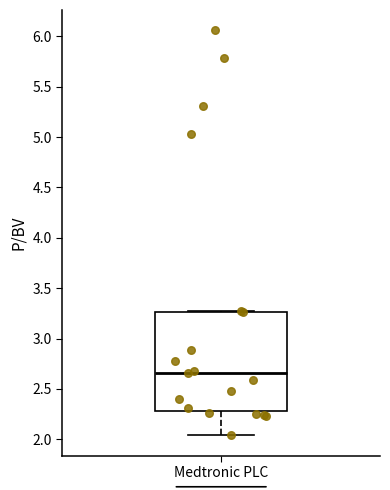

Transcribe this box plot: give where the median line is, the range the box spans, and where the two whiskers end, as read against the y-axis. The values are not printed on the chart, so give them approximately, as read against the axis.

median 2.65, box 2.30 to 3.25, whiskers 2.05 to 3.25